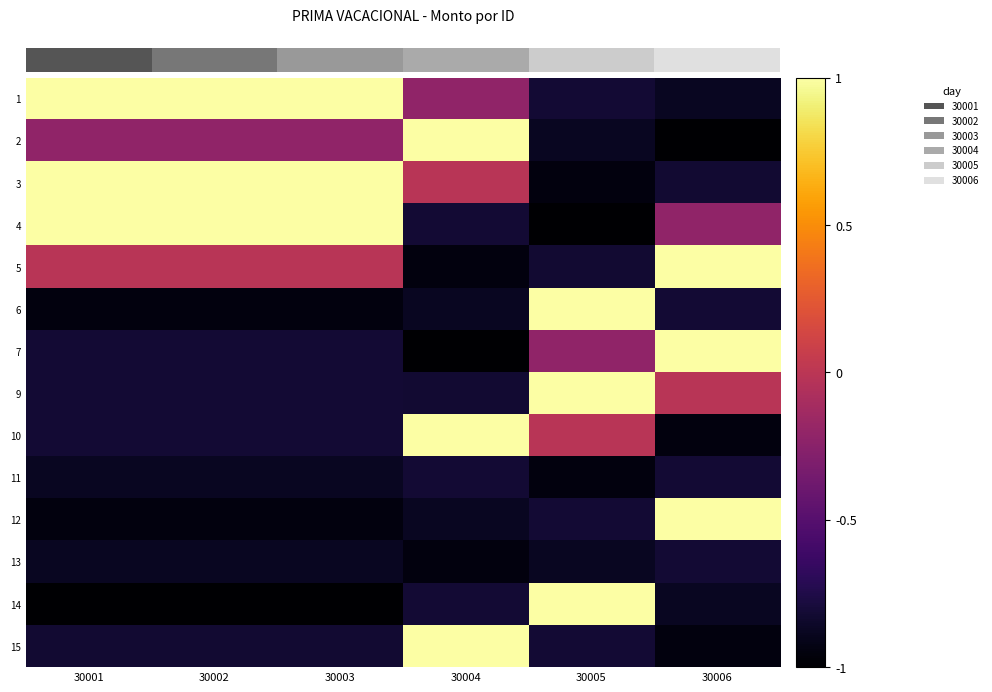

What is the minimum value shown in the chart?

-1.0